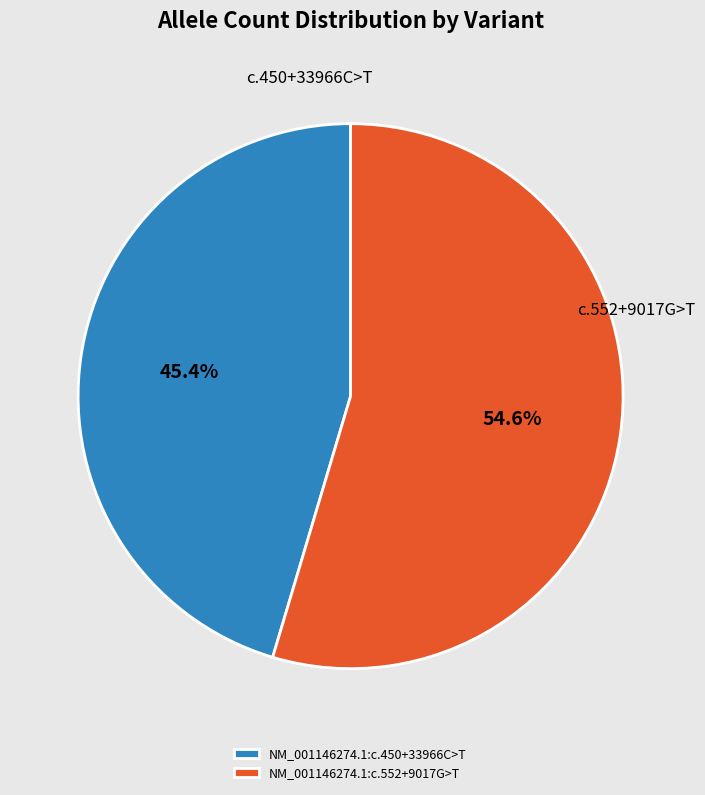

What is the smallest slice in the pie chart?

NM_001146274.1:c.450+33966C>T